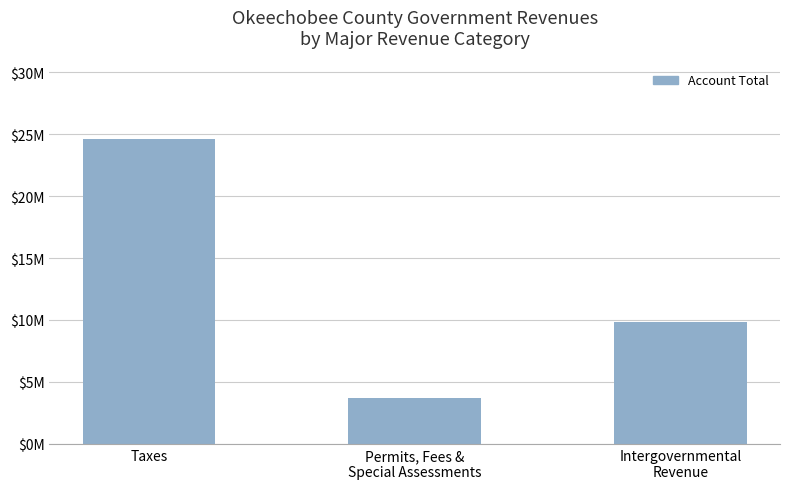

Rank the categories by value from highest to lowest.

Taxes, Intergovernmental
Revenue, Permits, Fees &
Special Assessments